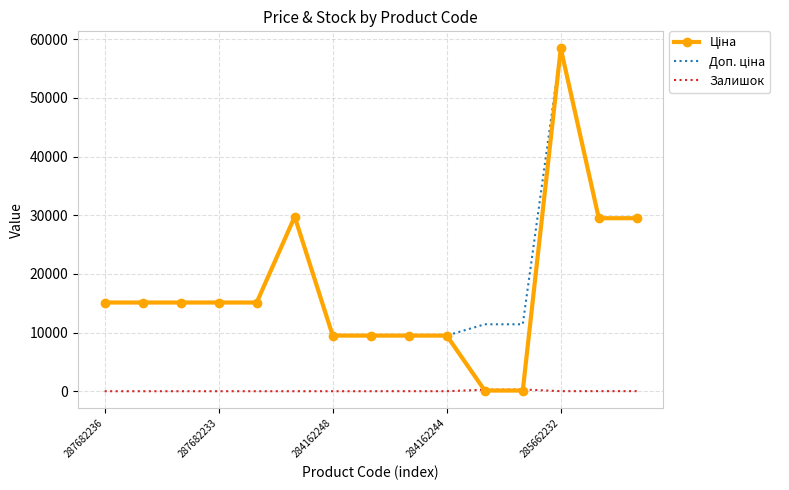

What is the greatest value displayed?

58426.5